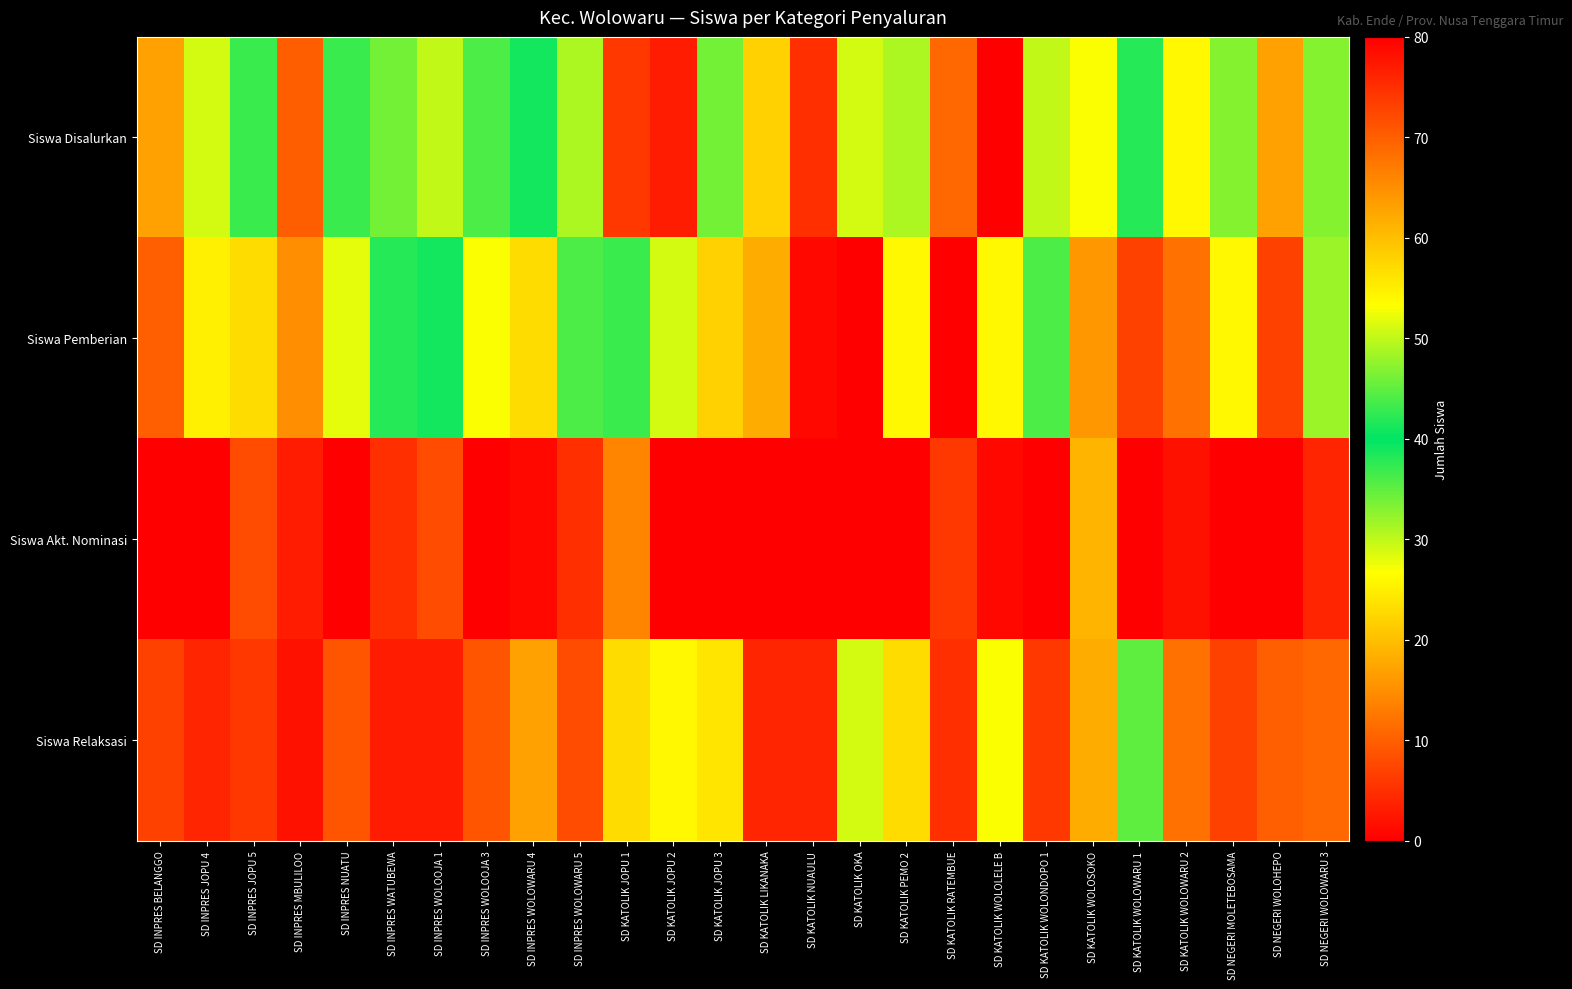

At how many categories does at least one series exceed 24?

21